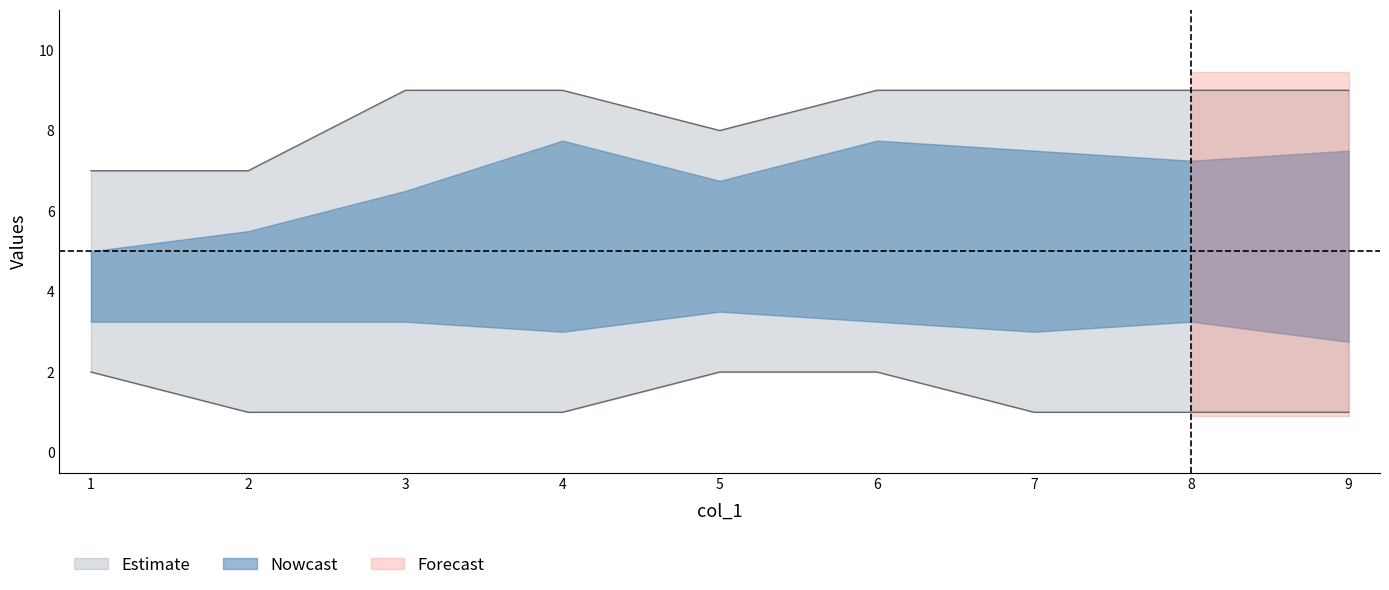

Is it true that col_7 equals 1 at 1?

False